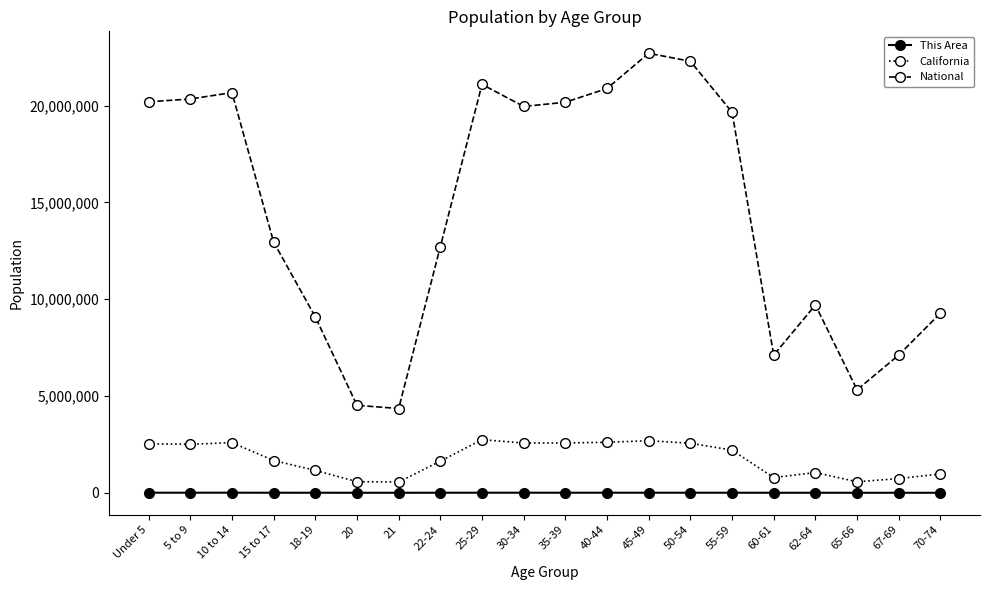

What is the value of the This Area point at the 3rd from the left?

4909